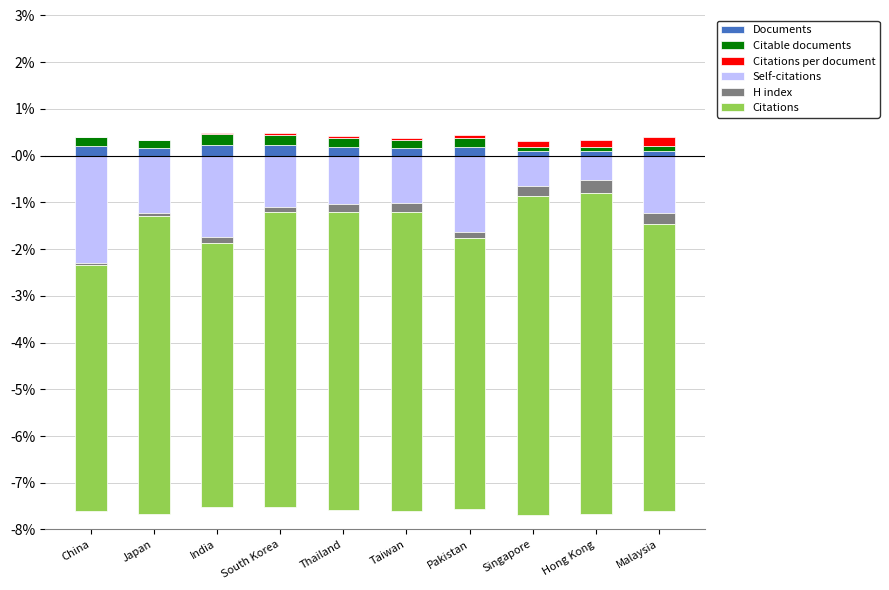

Where is Self-citations nearest to the value 0?

Hong Kong